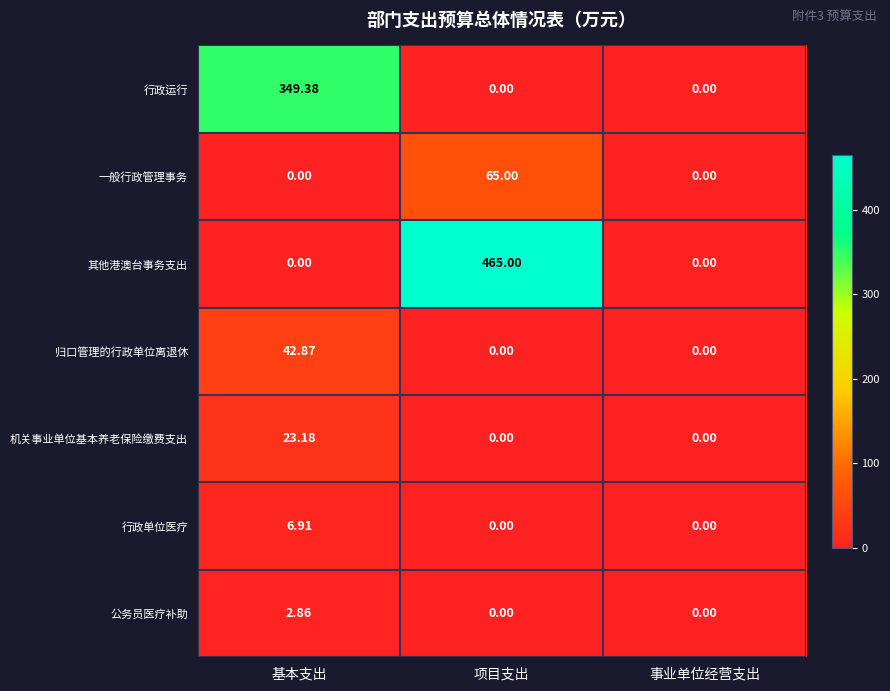

Which series has the largest total across all categories?

其他港澳台事务支出